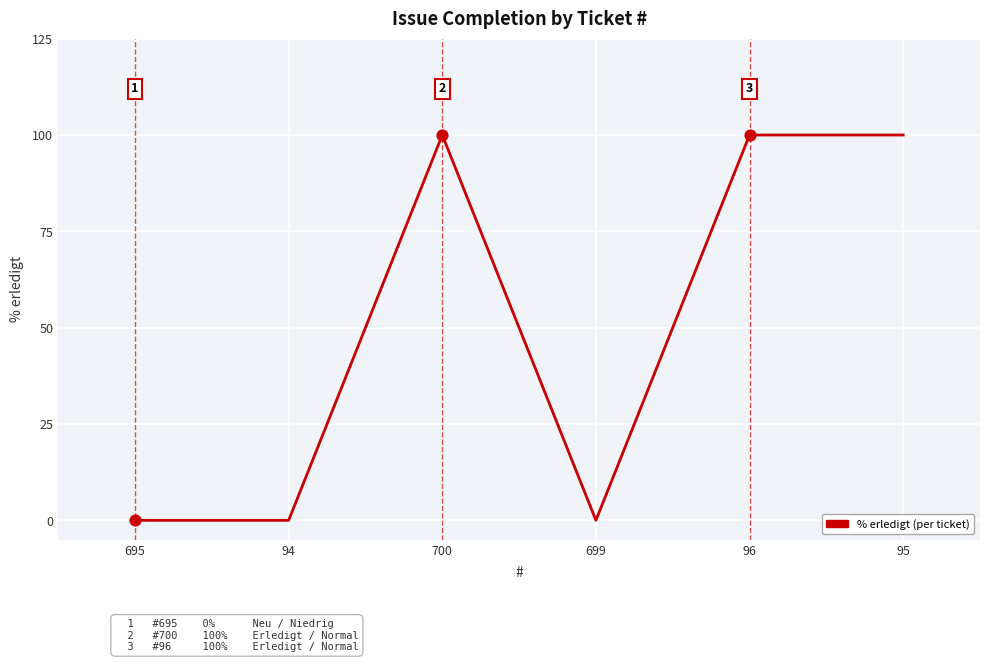

What is the change in value from 94 to 95?

+100